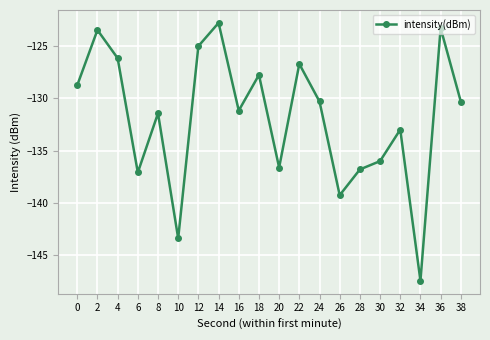

Reading left to right, list all the values displayed in this chart.

-128.8	-123.5	-126.2	-137.1	-131.4	-143.4	-125.0	-122.8	-131.2	-127.8	-136.6	-126.7	-130.3	-139.3	-136.8	-136.0	-133.0	-147.4	-123.3	-130.3